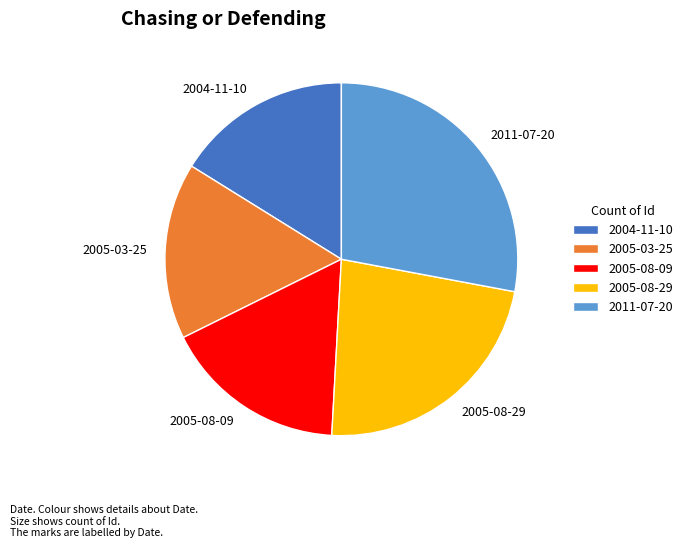

Is 2005-03-25 the majority of the pie?

No